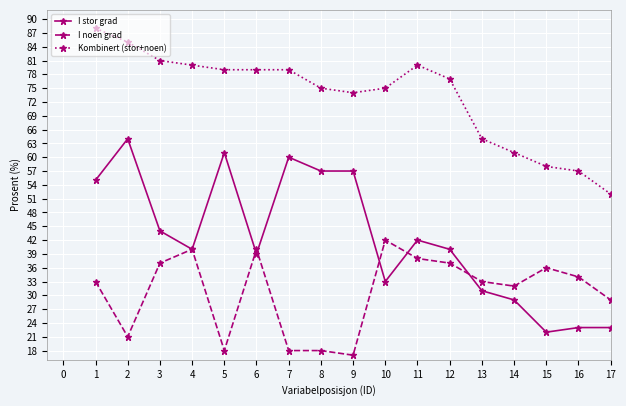

At which category does I stor grad reach its first local peak?

2